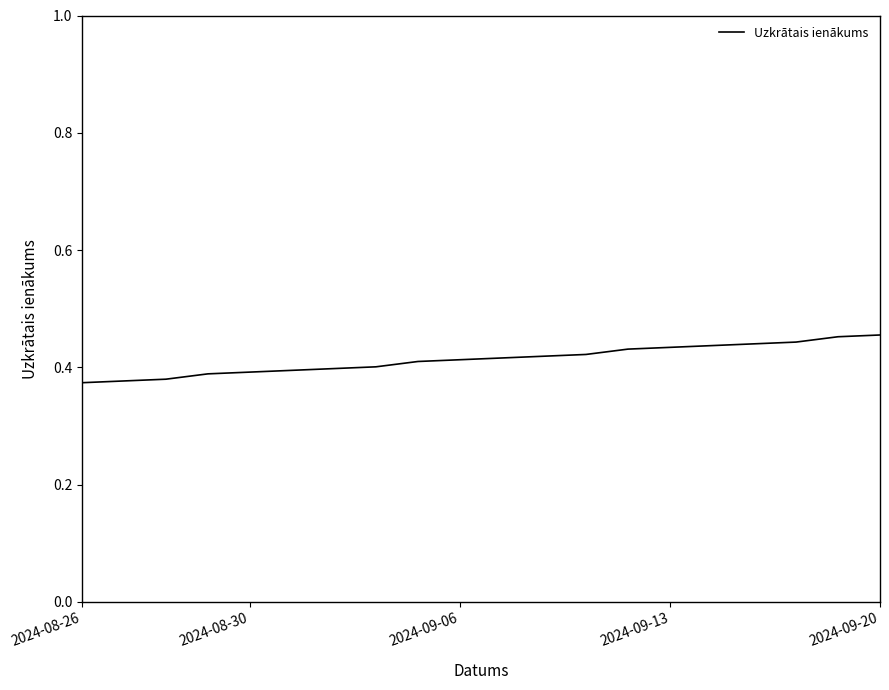

Is this an area chart (filled region under the line)?

No